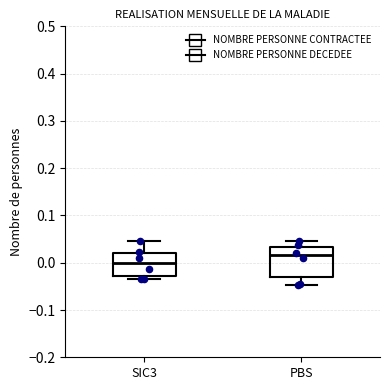

Where is the upper edge of the box for PBS on the y-axis? The values are not printed on the chart, so give them approximately, as read against the axis.

0.03